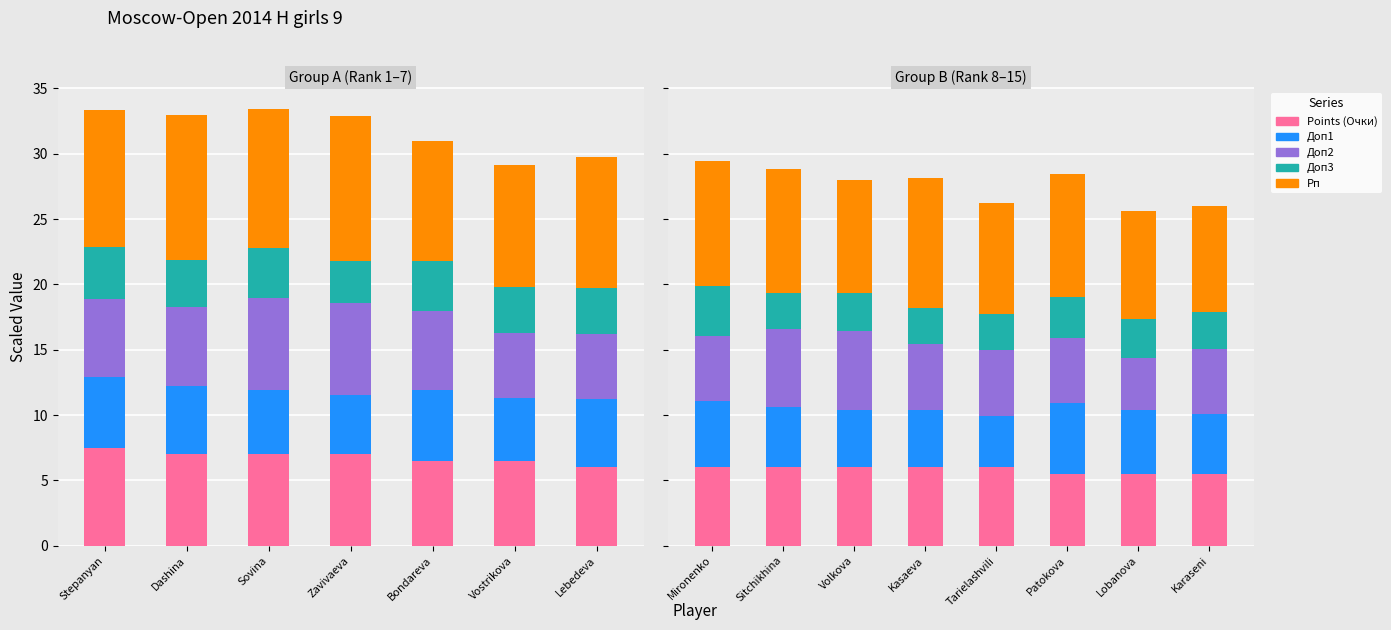

What is the label of the 7th bar from the left?

Lobanova